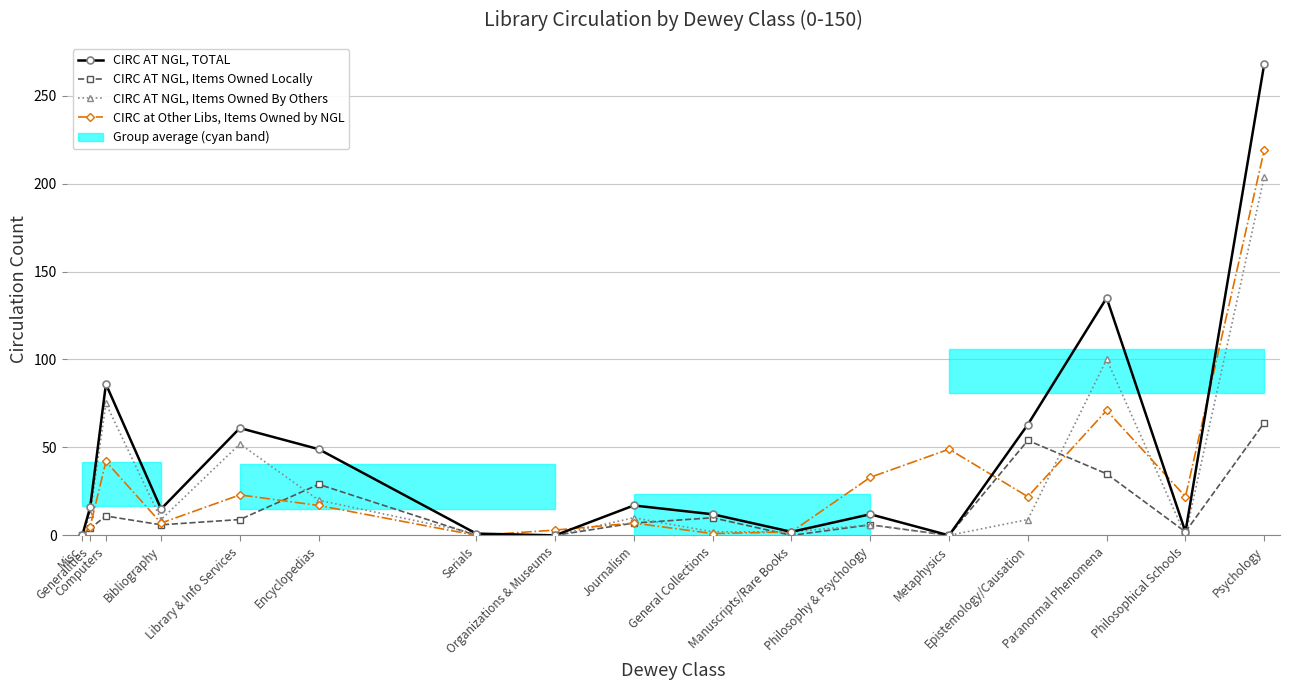

In CIRC AT NGL, TOTAL, how many points are lower than both neighbors (excluding endpoints)?

5